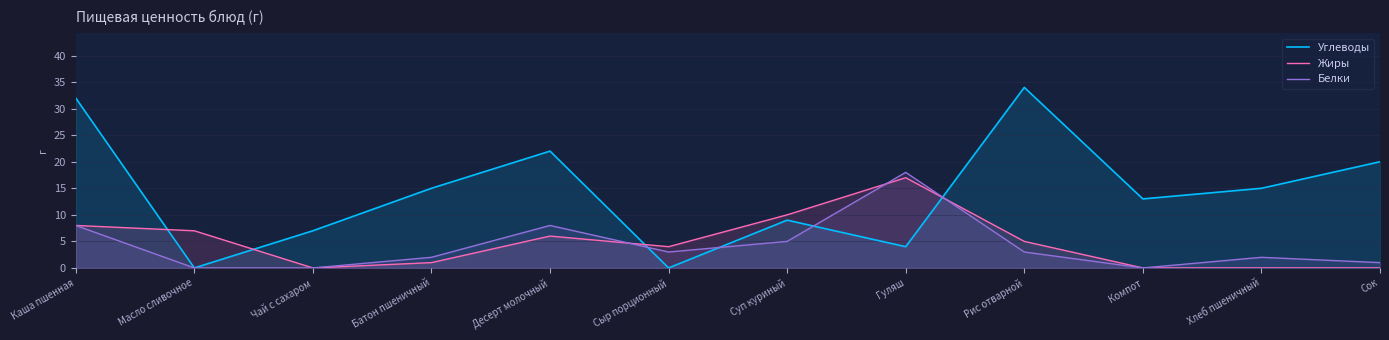

True or false: Жиры has a value of 17 at Гуляш.

True